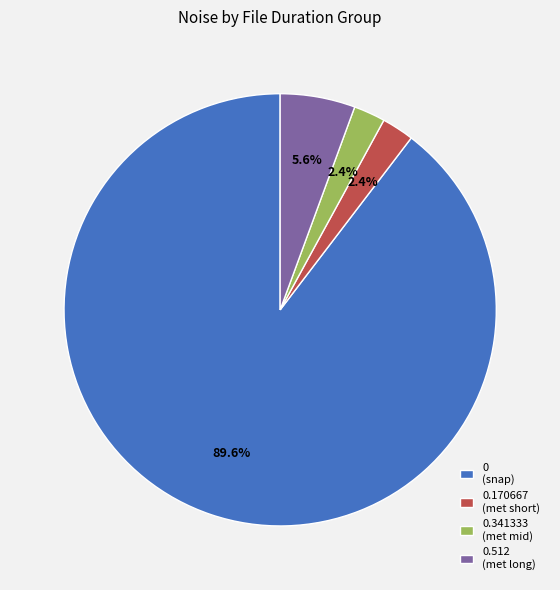

Combined, what portion of the pie is 0.341333 (met mid) and 0.512 (met long)?

8.0%